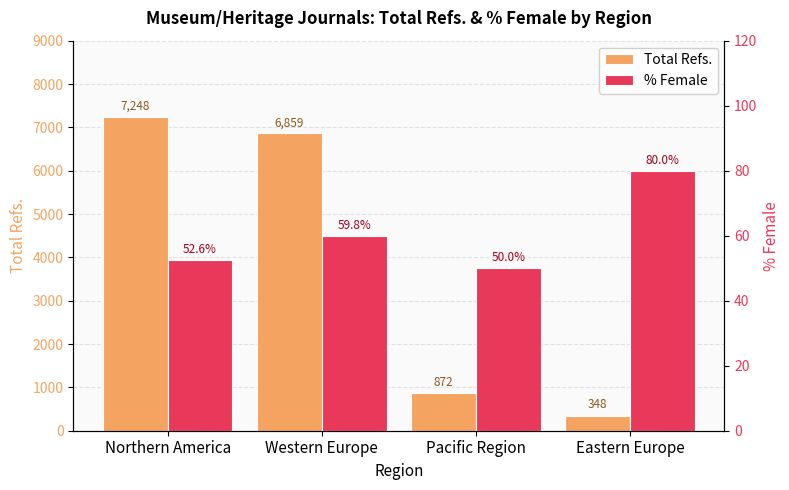

Reading left to right, transcribe all the data shown in this chart.

Total Refs.: Northern America=7248.0	Western Europe=6859.0	Pacific Region=872.0	Eastern Europe=348.0
% Female: Northern America=52.6	Western Europe=59.8	Pacific Region=50.0	Eastern Europe=80.0